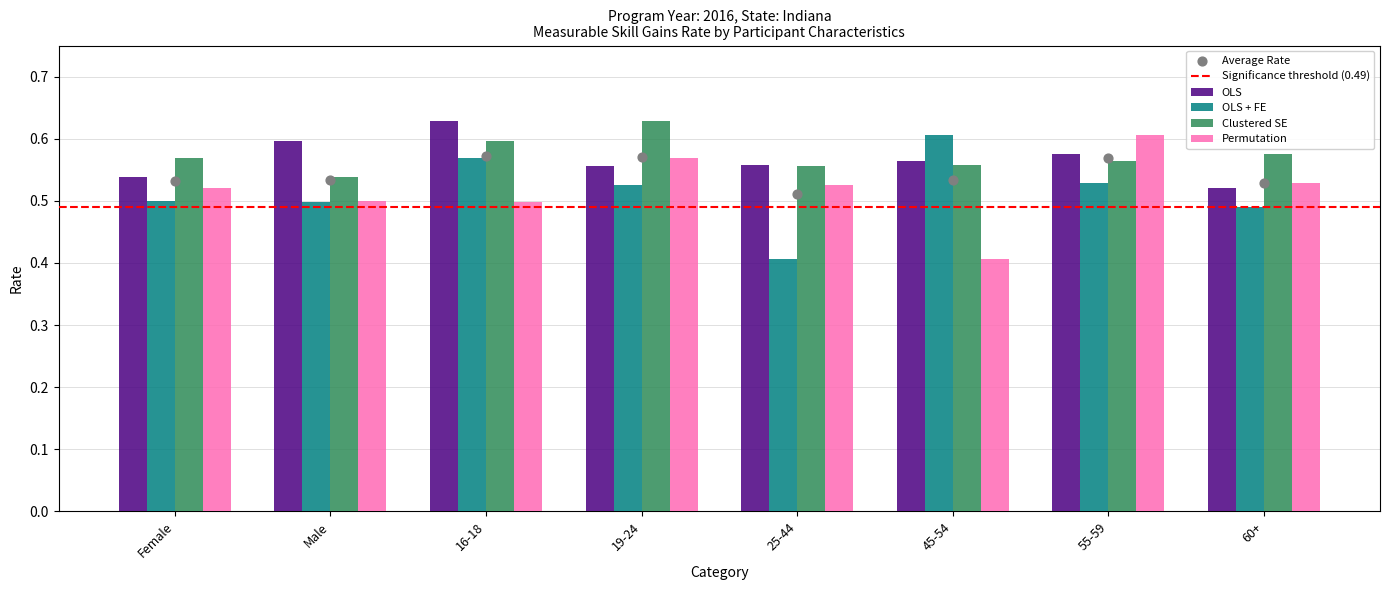

Which series reaches the minimum Y coordinate?

OLS + FE